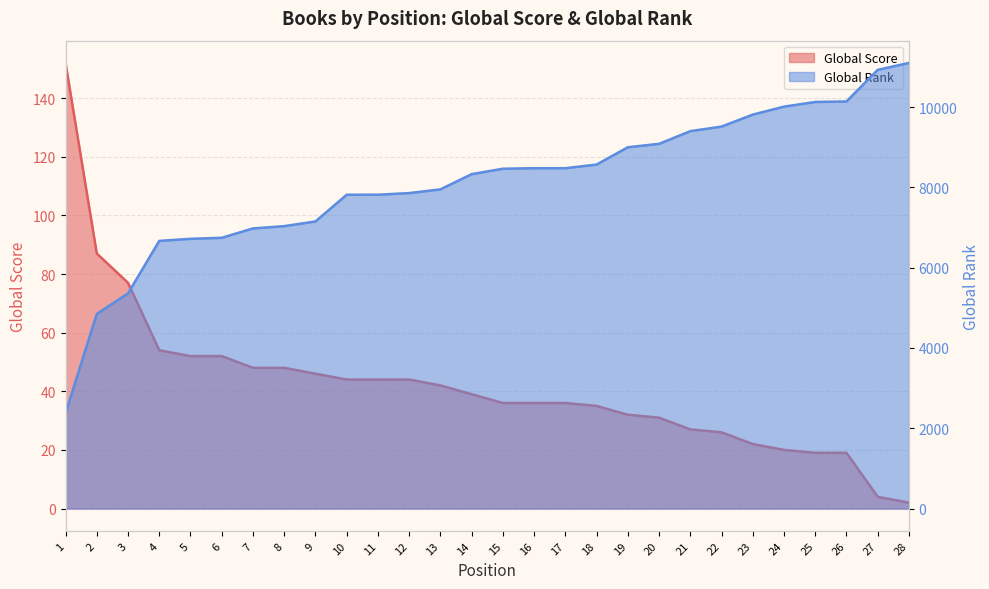

Which series has the largest range (max minus min)?

Global Rank